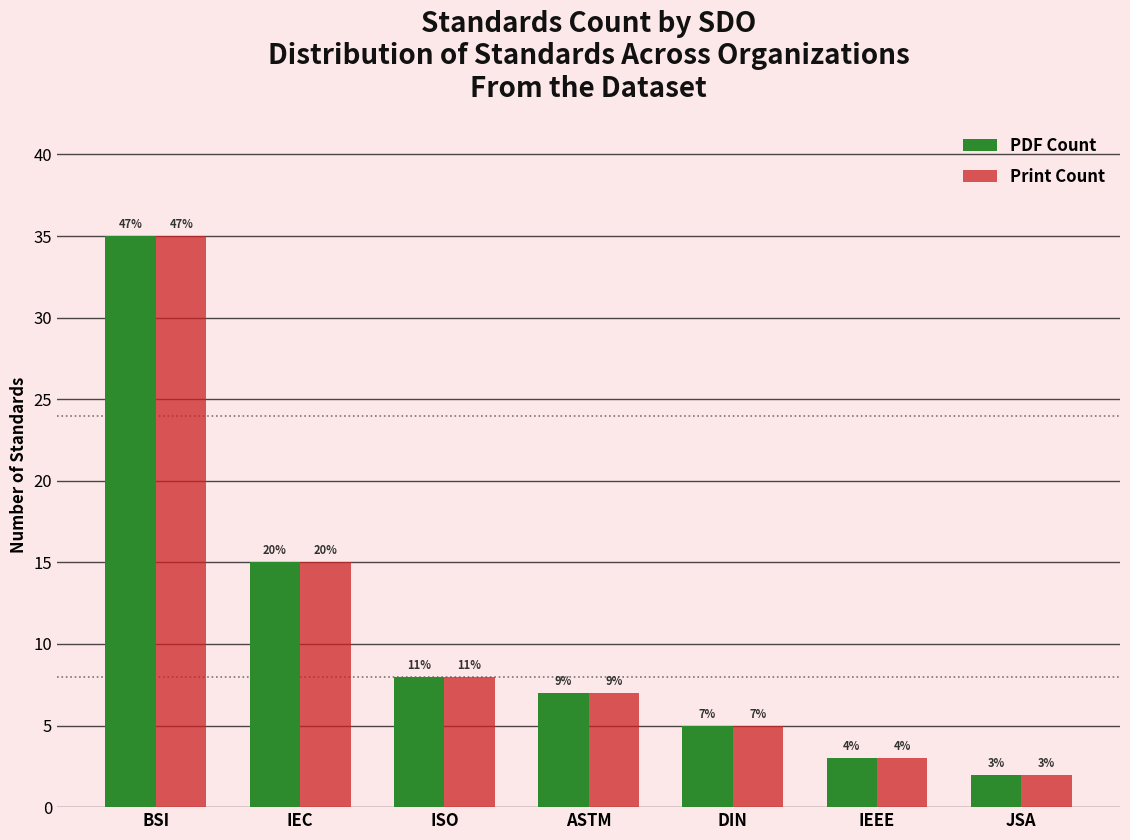

Which has a higher value, IEC or ISO?

IEC